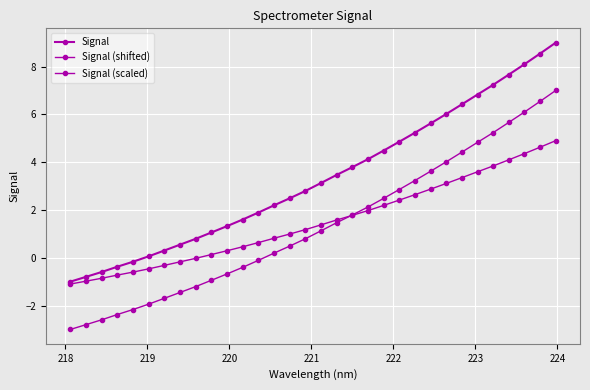

Reading left to right, what are all the values shown in this chart?

Signal: -1.0	-0.8	-0.6	-0.4	-0.2	0.1	0.3	0.5	0.8	1.1	1.3	1.6	1.9	2.2	2.5	2.8	3.1	3.5	3.8	4.1	4.5	4.9	5.2	5.6	6.0	6.4	6.8	7.2	7.7	8.1	8.5	9.0
Signal (shifted): -3.0	-2.8	-2.6	-2.4	-2.2	-1.9	-1.7	-1.5	-1.2	-0.9	-0.7	-0.4	-0.1	0.2	0.5	0.8	1.1	1.5	1.8	2.1	2.5	2.9	3.2	3.6	4.0	4.4	4.8	5.2	5.7	6.1	6.5	7.0
Signal (scaled): -1.1	-1.0	-0.9	-0.7	-0.6	-0.5	-0.3	-0.2	-0.0	0.1	0.3	0.5	0.6	0.8	1.0	1.2	1.4	1.6	1.8	2.0	2.2	2.4	2.6	2.9	3.1	3.4	3.6	3.8	4.1	4.4	4.6	4.9